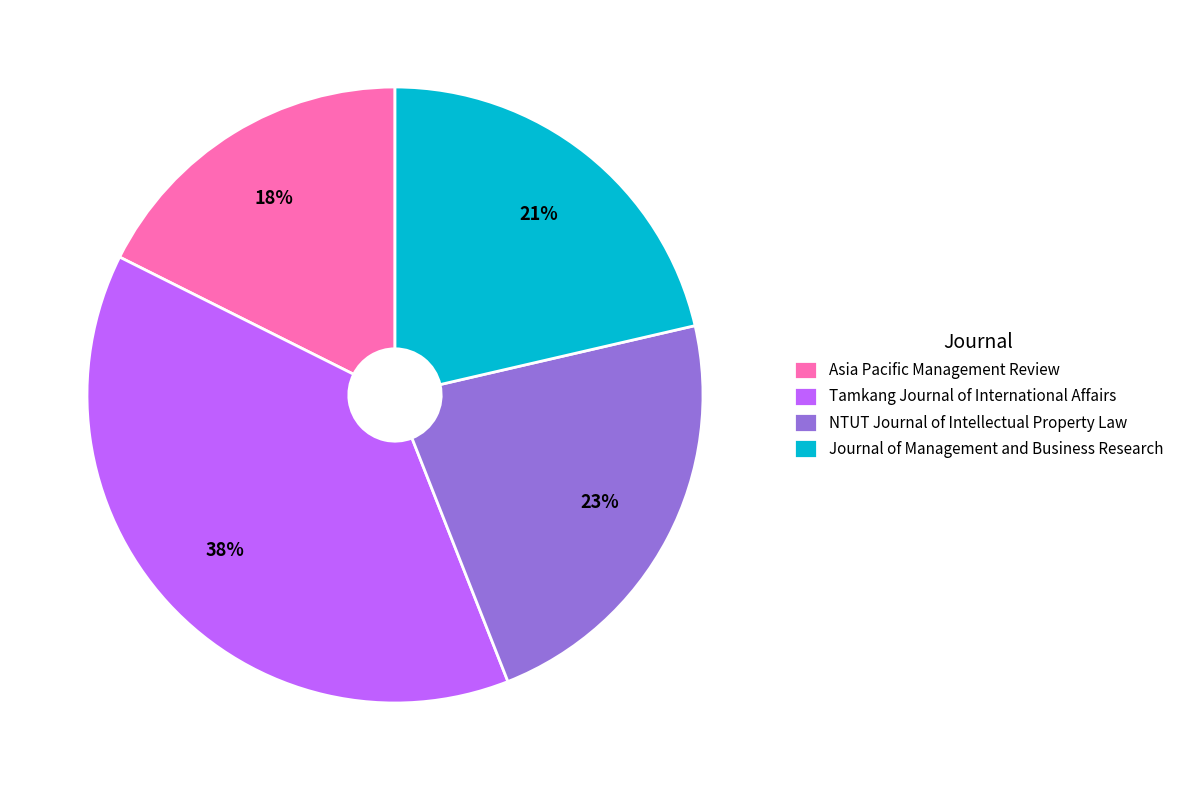

Combined, do Journal of Management and Business Research and Tamkang Journal of International Affairs account for over 50%?

Yes